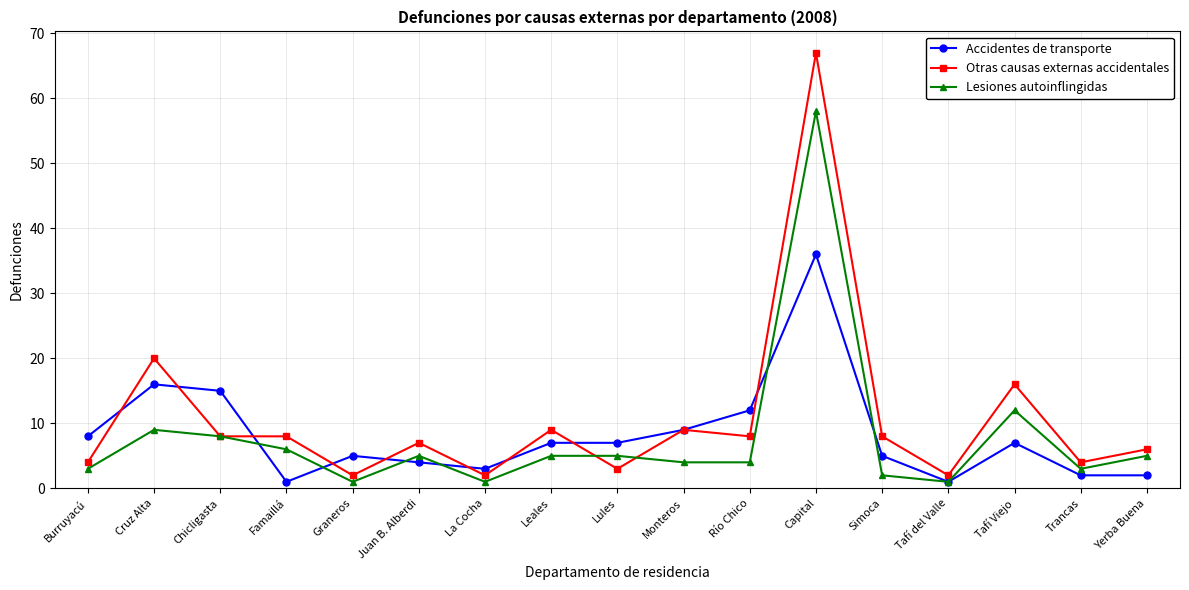

At which category does Otras causas externas accidentales reach its first local peak?

Cruz Alta